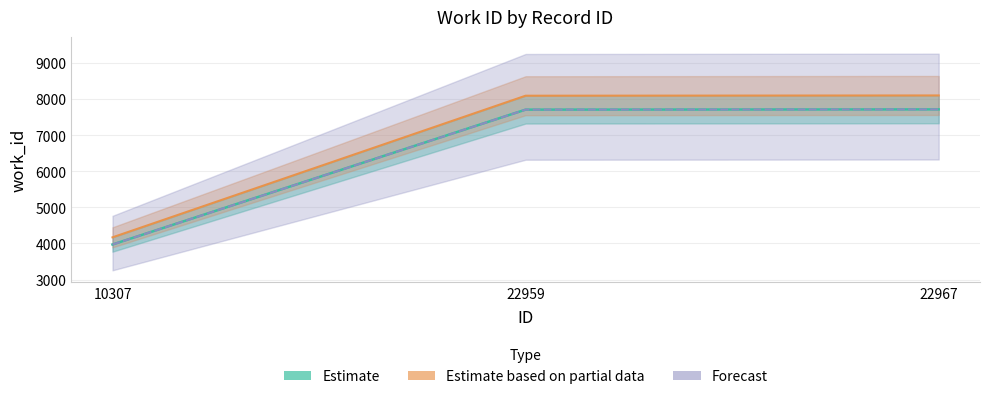

The chart shows a value of 7712 at 22967. True or false?

True